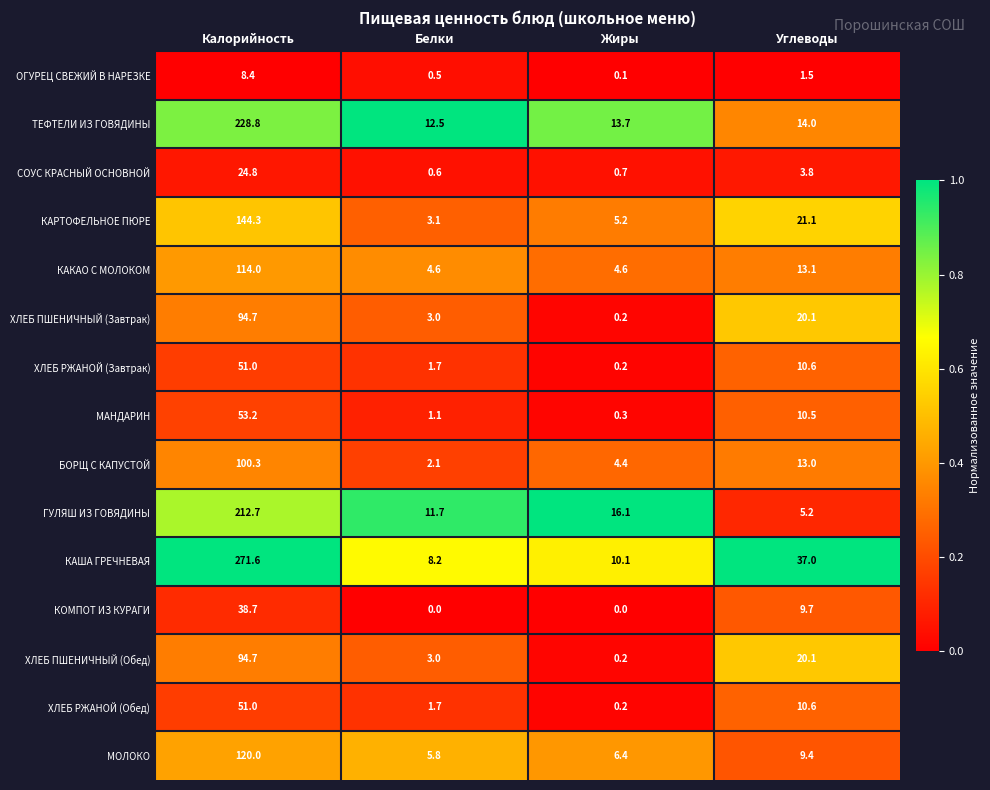

At how many categories does at least one series exceed 0?

4